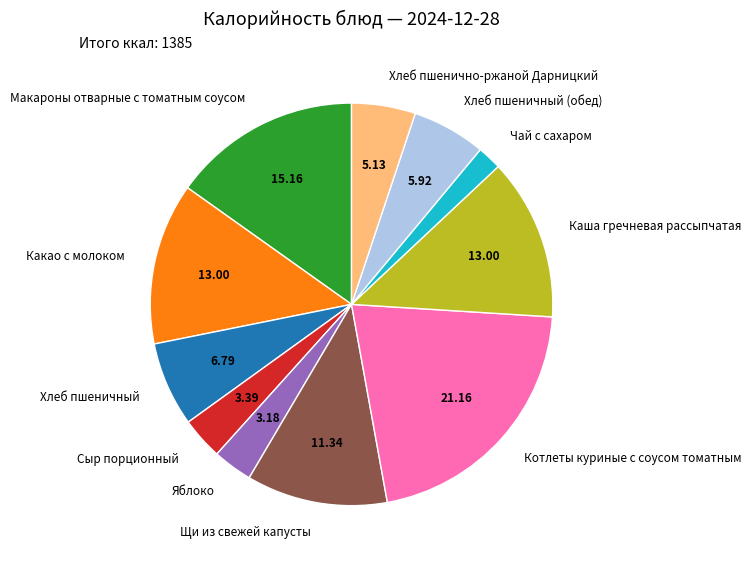

True or false: Какао с молоком accounts for 13% of the total.

True